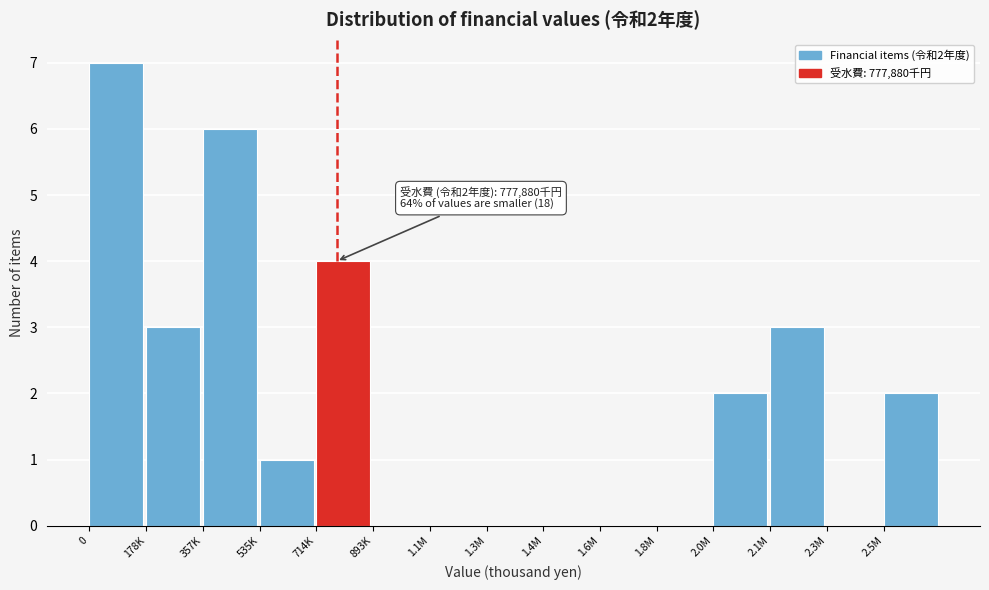

Reading right to left, list all the values displayed in this chart.

2.5M=2	2.3M=0	2.1M=3	2.0M=2	1.8M=0	1.6M=0	1.4M=0	1.3M=0	1.1M=0	893K=0	714K=4	535K=1	357K=6	178K=3	0=7